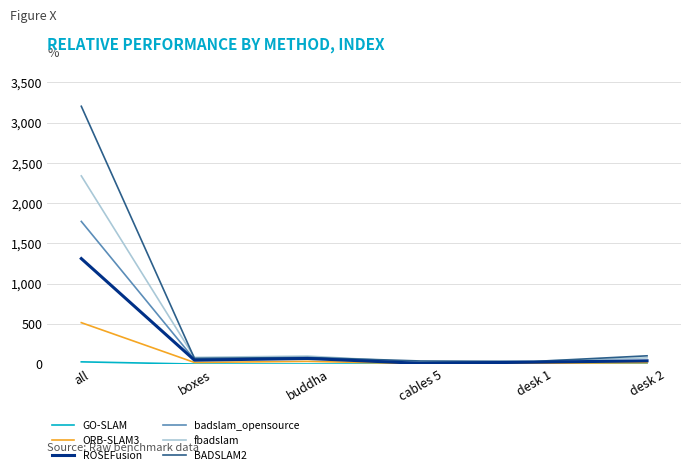

What is the maximum value for ROSEFusion?

1311.2